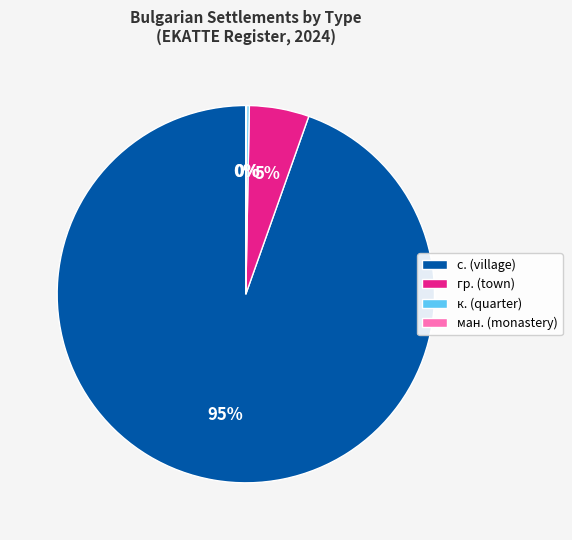

True or false: гр. (town) accounts for 1% of the total.

False